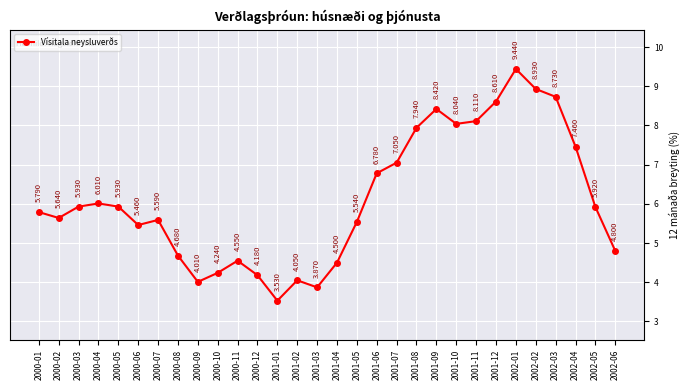

Which has a higher value, 2002-02 or 2001-08?

2002-02